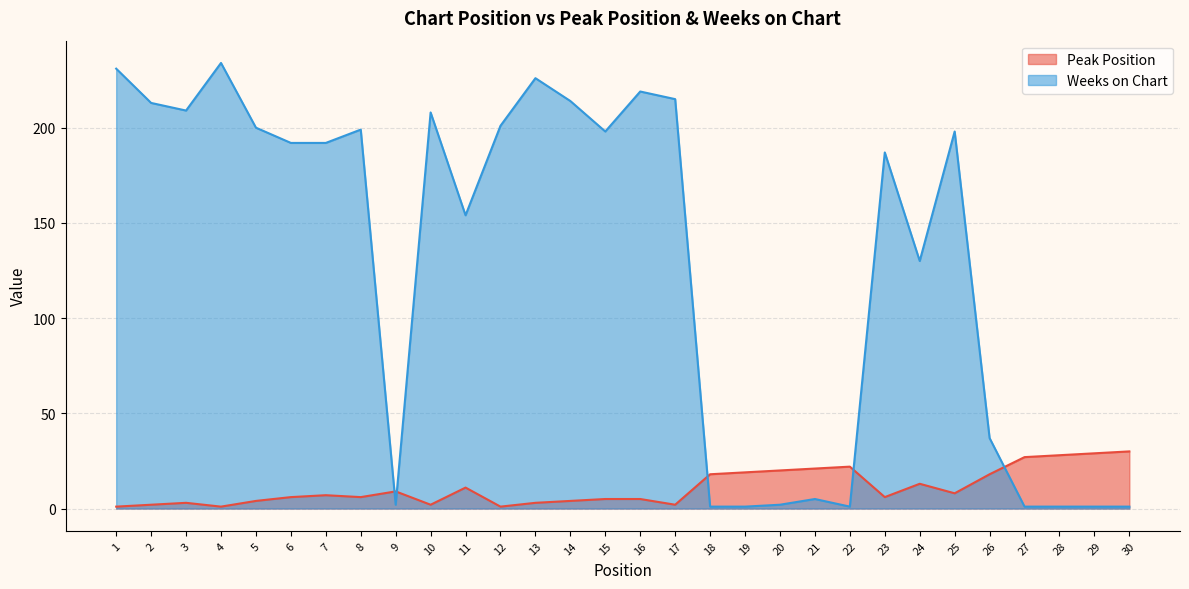

After their last crossing, which series has the higher values: Weeks on Chart or Peak Position?

Peak Position